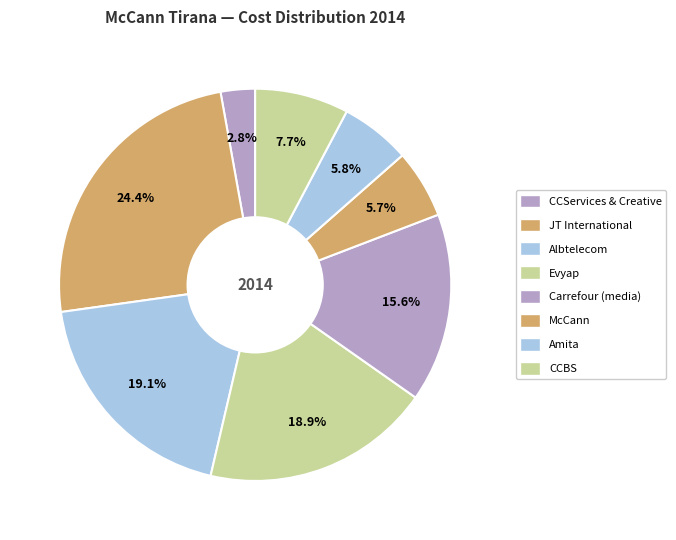

To the nearest percent, what is the combined percentage of CCBS and Albtelecom?

27%